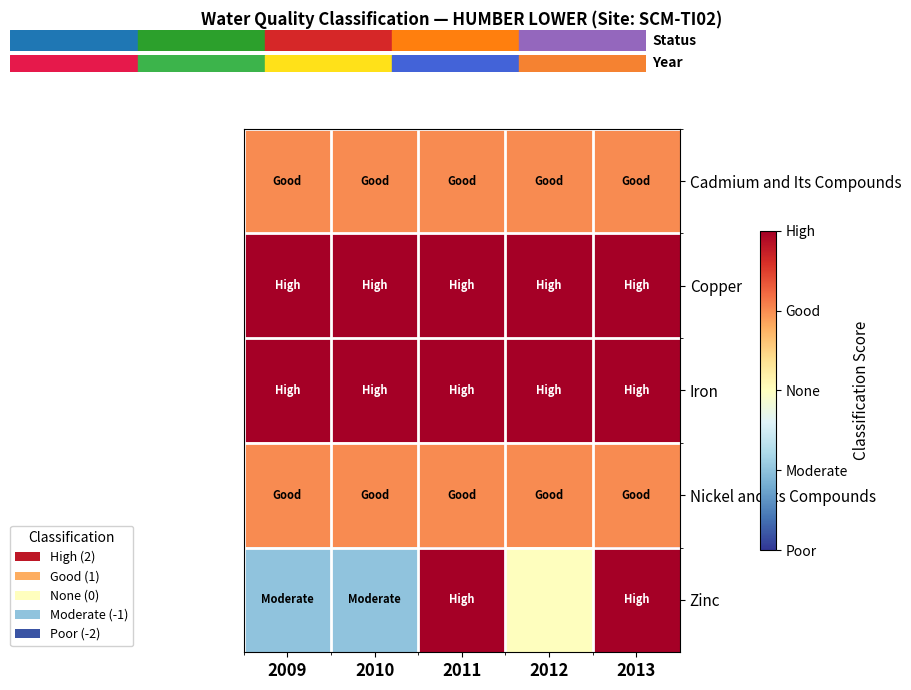

What is the total value across all series at 2010?

5